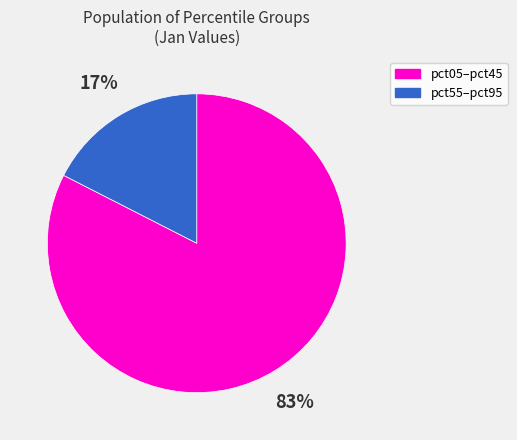

To the nearest percent, what is the average slice percentage?

50%